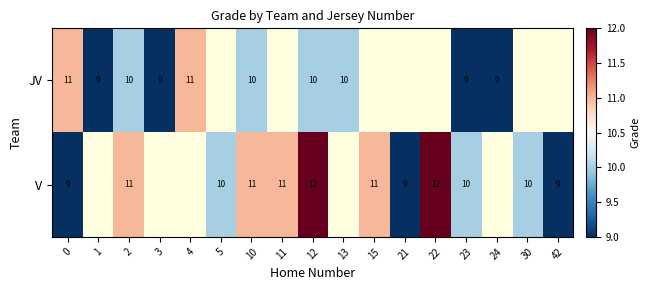

The value of V at 12 is 12. True or false?

True